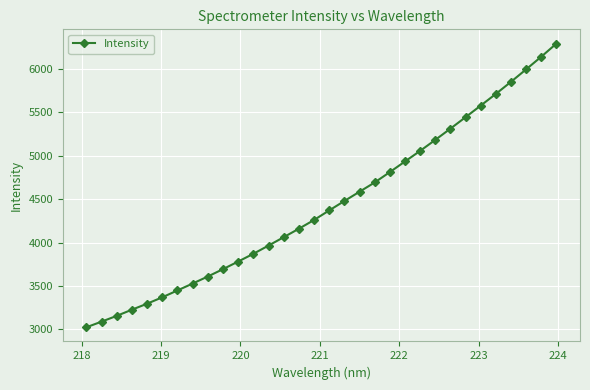

What is the sum of all values?

141996.8